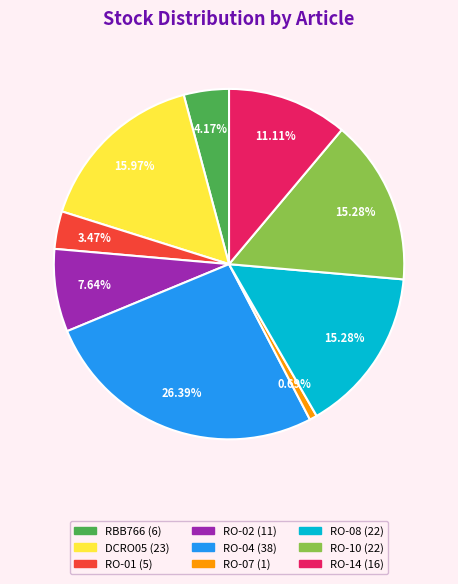

What percentage is the DCRO05 slice, to the nearest percent?

16%